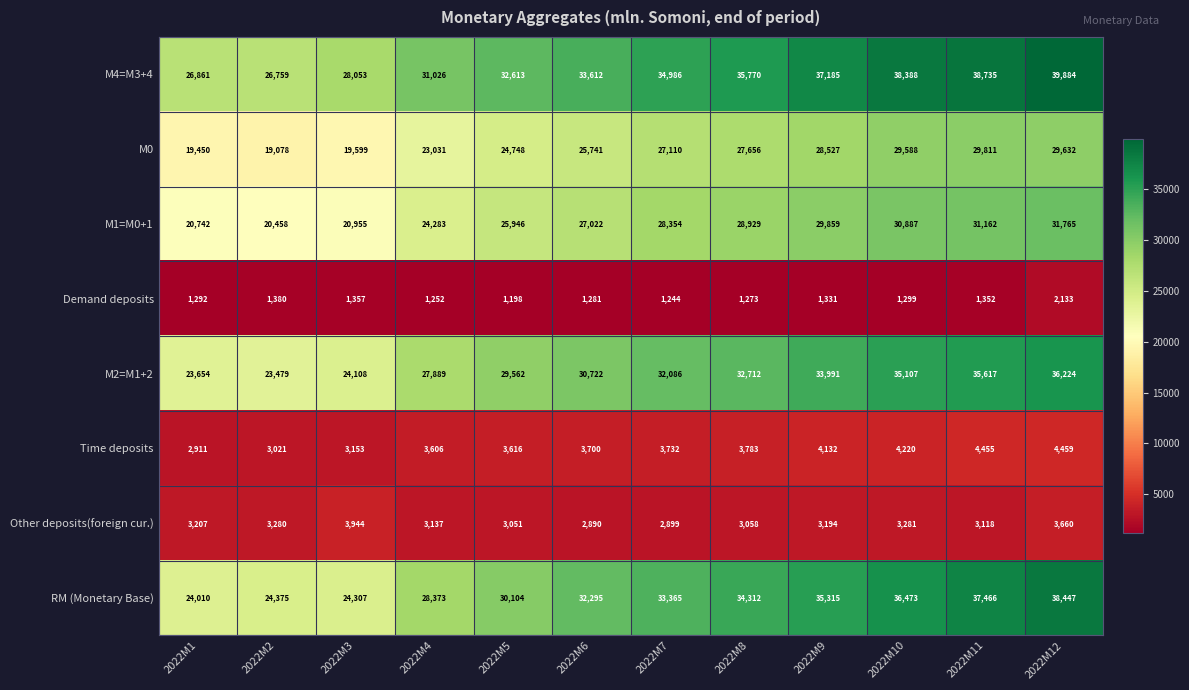

At which category is the sum across all series the highest?

2022M12